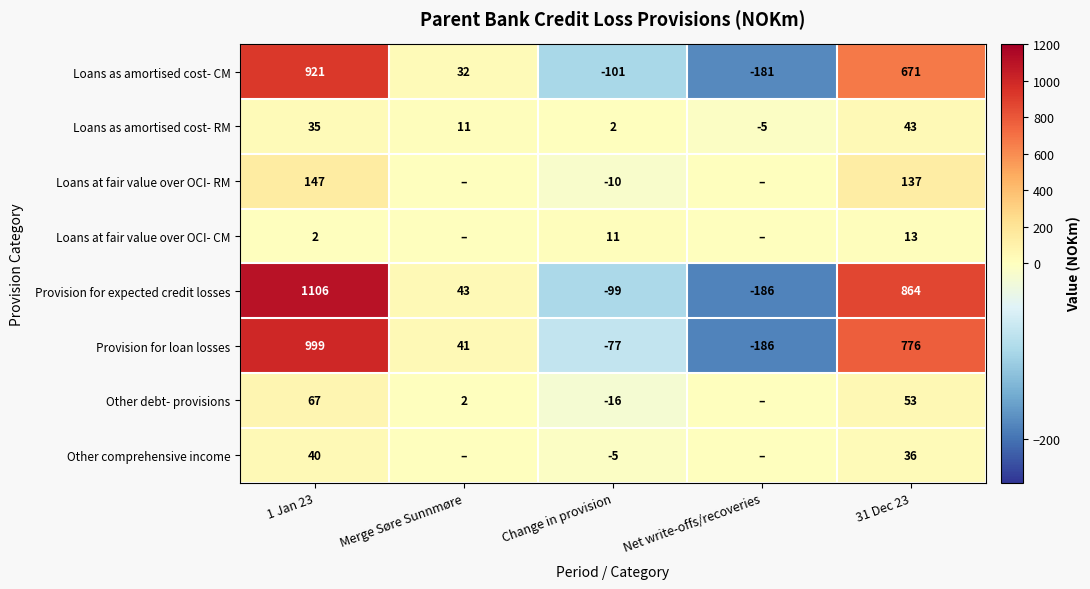

How many values in the Provision for loan losses series exceed 41?

2